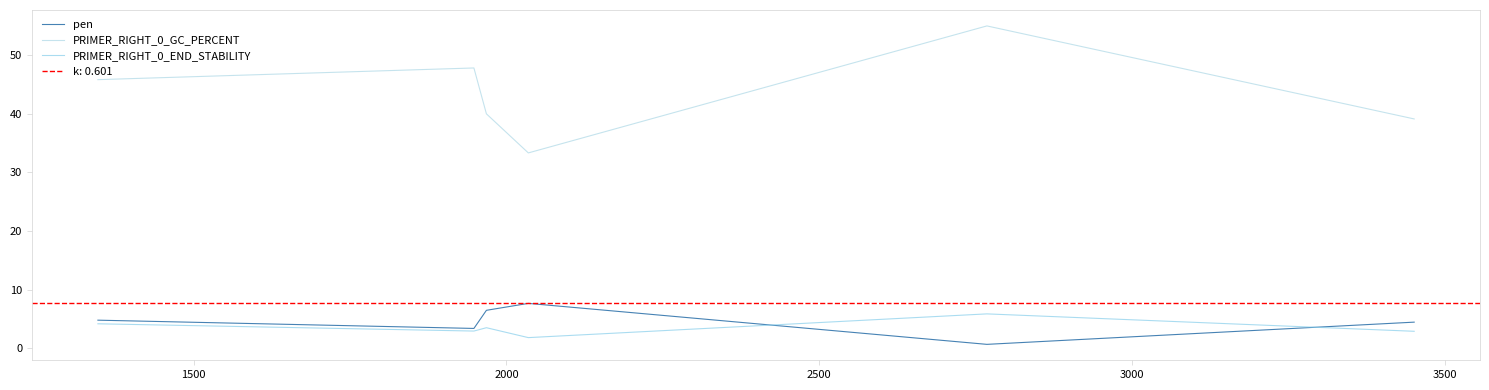

What is the sum of all PRIMER_RIGHT_0_END_STABILITY values?

21.2